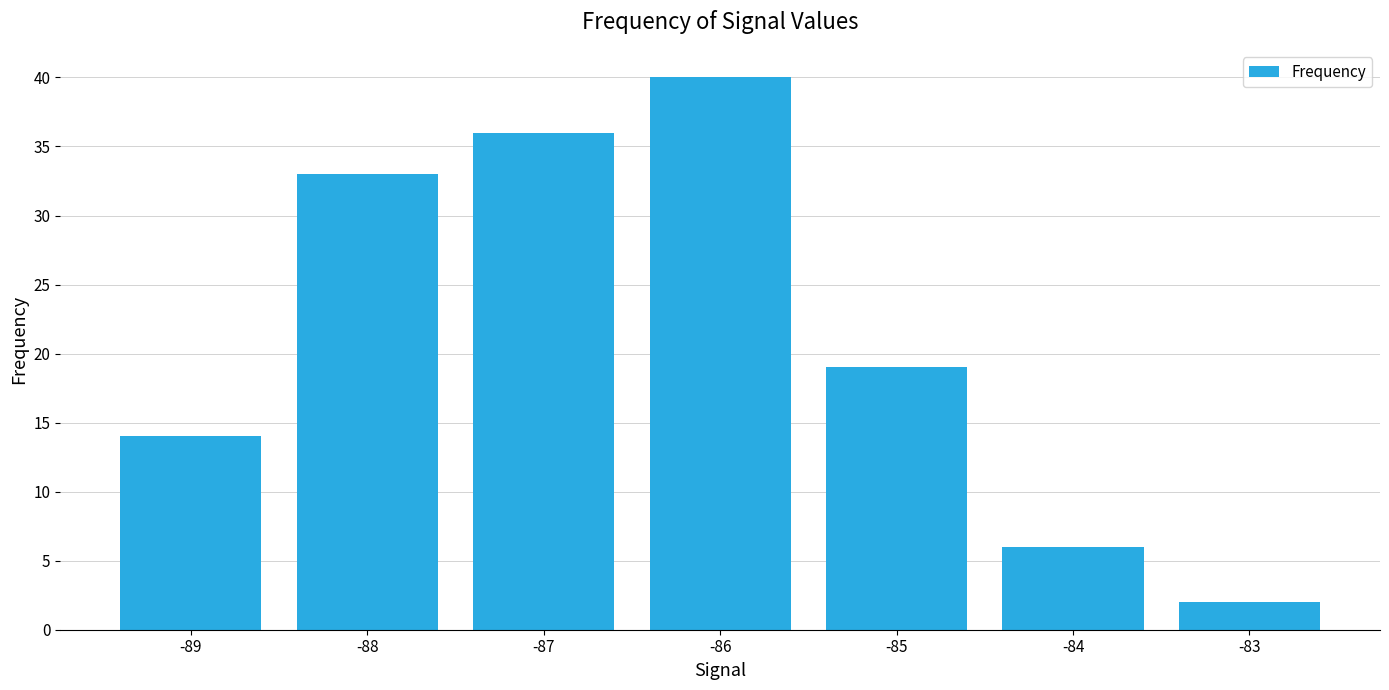

Rank the categories by value from highest to lowest.

-86, -87, -88, -85, -89, -84, -83